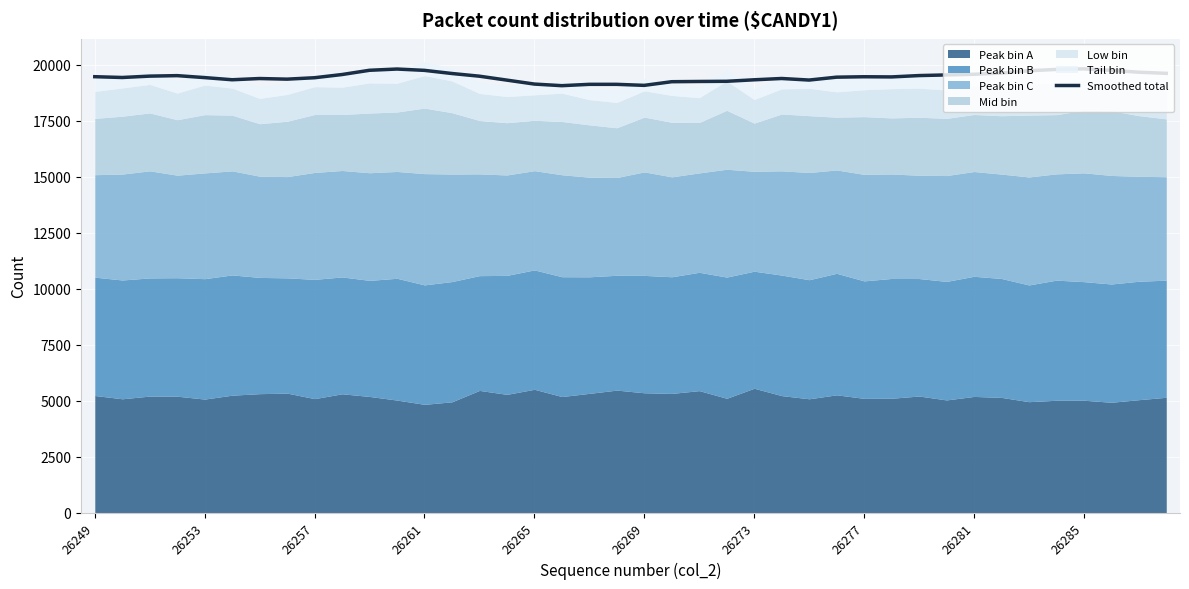

What is the lowest value of the Smoothed total series?

19059.8